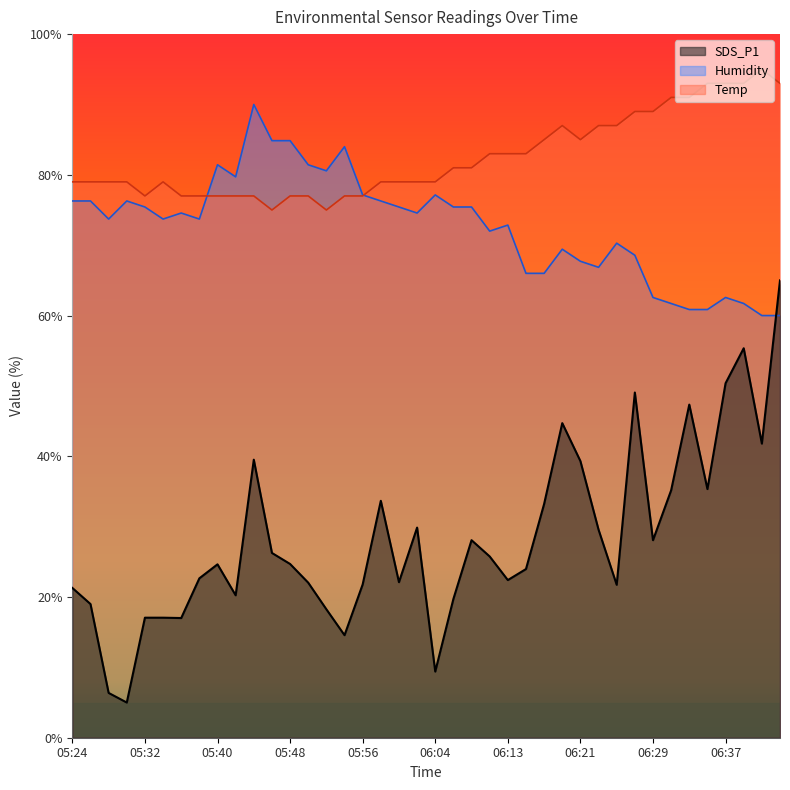

True or false: SDS_P1 and Temp cross at least once.

False